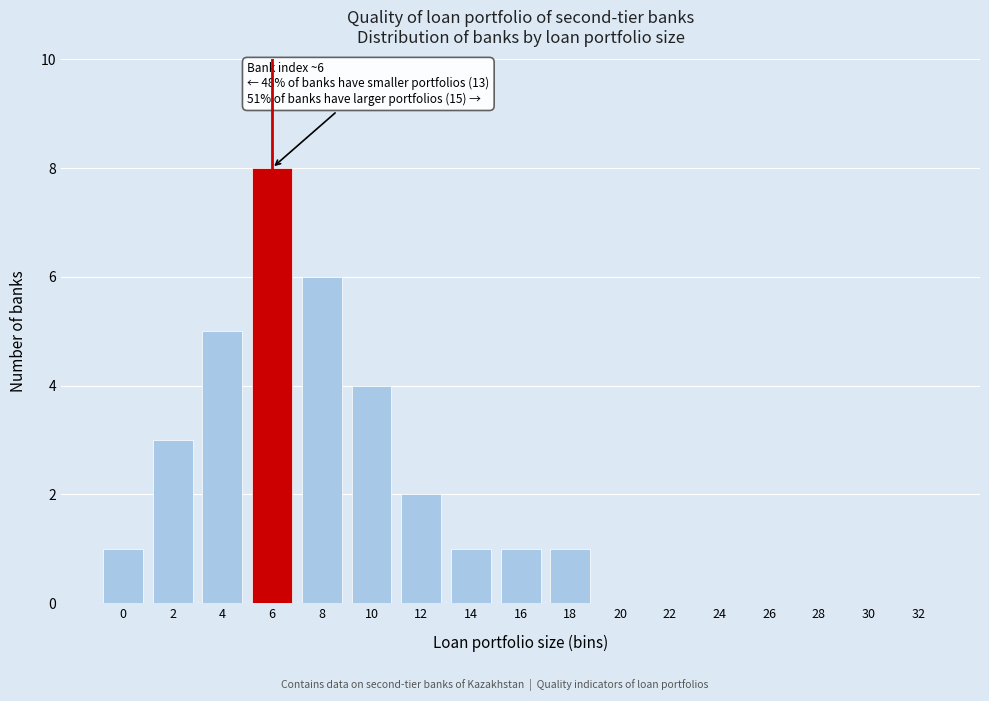

Reading left to right, extract all data points from this chart.

0=1	2=3	4=5	6=8	8=6	10=4	12=2	14=1	16=1	18=1	20=0	22=0	24=0	26=0	28=0	30=0	32=0